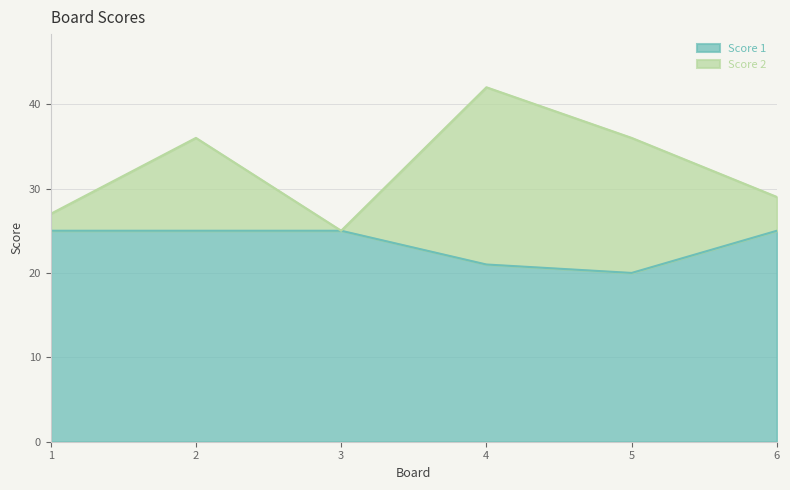

What are all the series names shown in the legend?

Score 1, Score 2